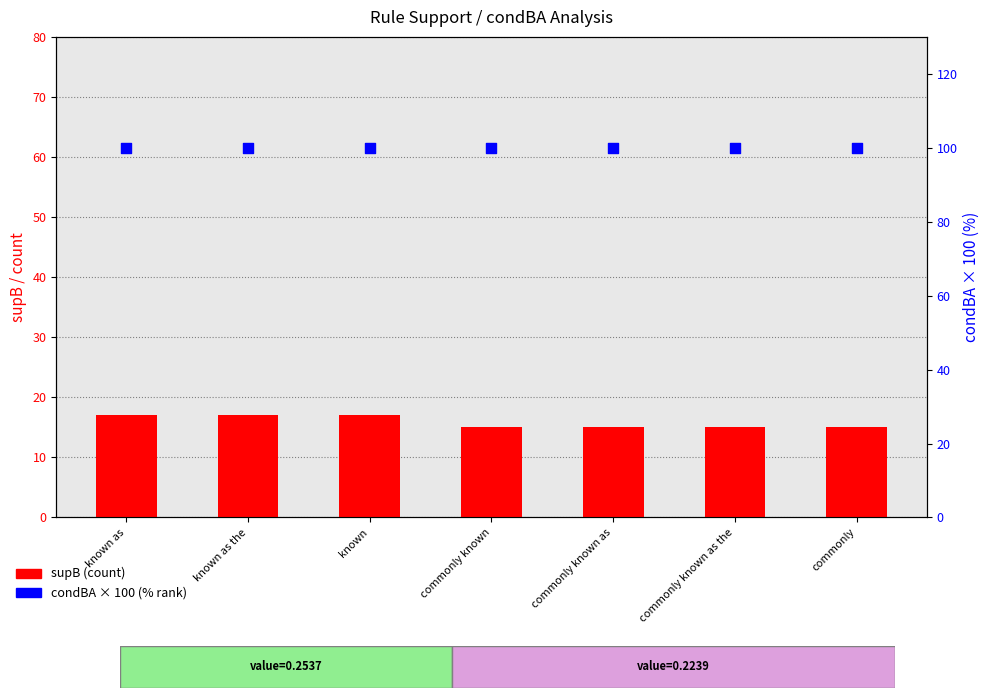

Which series contains the highest Y value?

condBA (% rank)